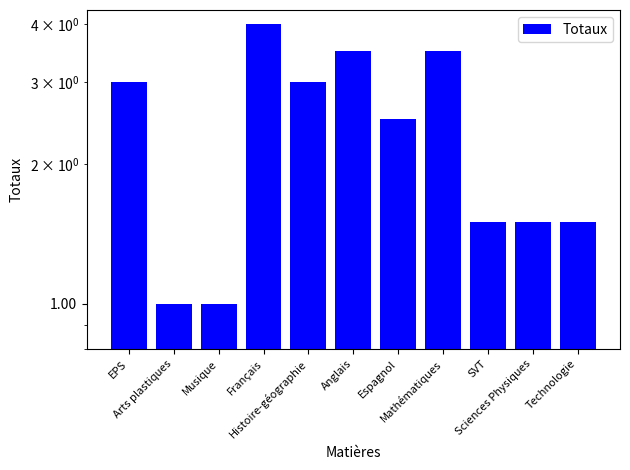

Reading right to left, transcribe all the data shown in this chart.

Technologie=1.5	Sciences Physiques=1.5	SVT=1.5	Mathématiques=3.5	Espagnol=2.5	Anglais=3.5	Histoire-géographie=3.0	Français=4.0	Musique=1.0	Arts plastiques=1.0	EPS=3.0